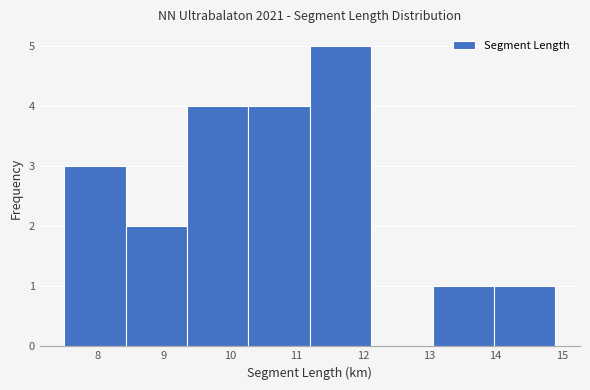

Reading left to right, transcribe this chart: for each bar, give the range it covers on the x-axis and its height. Neither the bar edges nor the heights are printed on the chart, so give them approximately, as read against the axes.

7.5 to 8.4: 3
8.4 to 9.4: 2
9.4 to 10.3: 4
10.3 to 11.2: 4
11.2 to 12.1: 5
12.1 to 13.1: 0
13.1 to 14.0: 1
14.0 to 14.9: 1